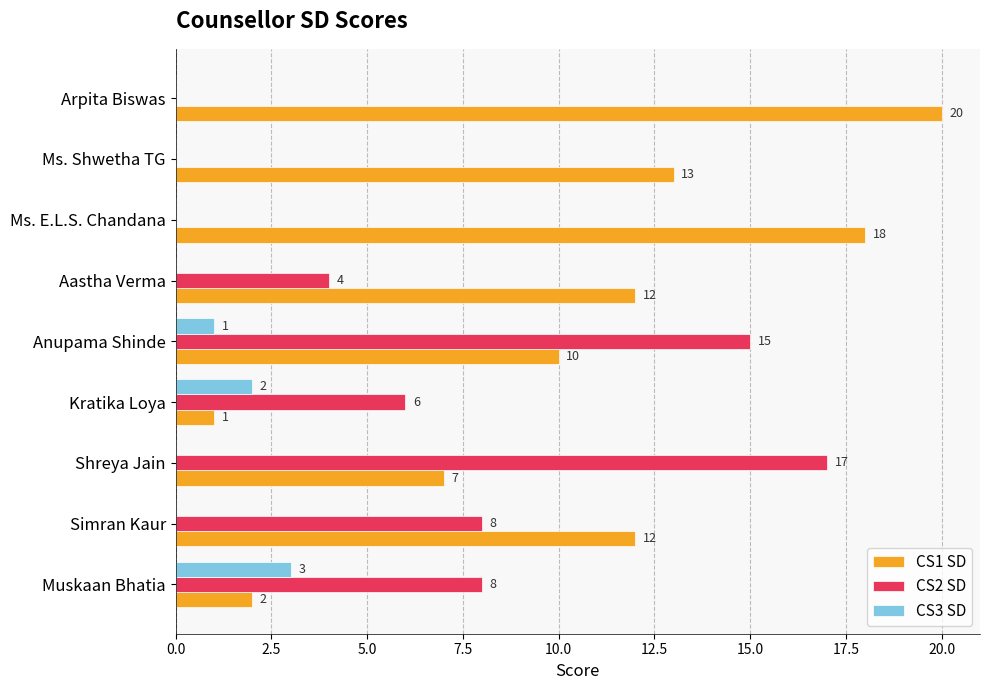

Is it true that CS1 SD equals 2 at Muskaan Bhatia?

True